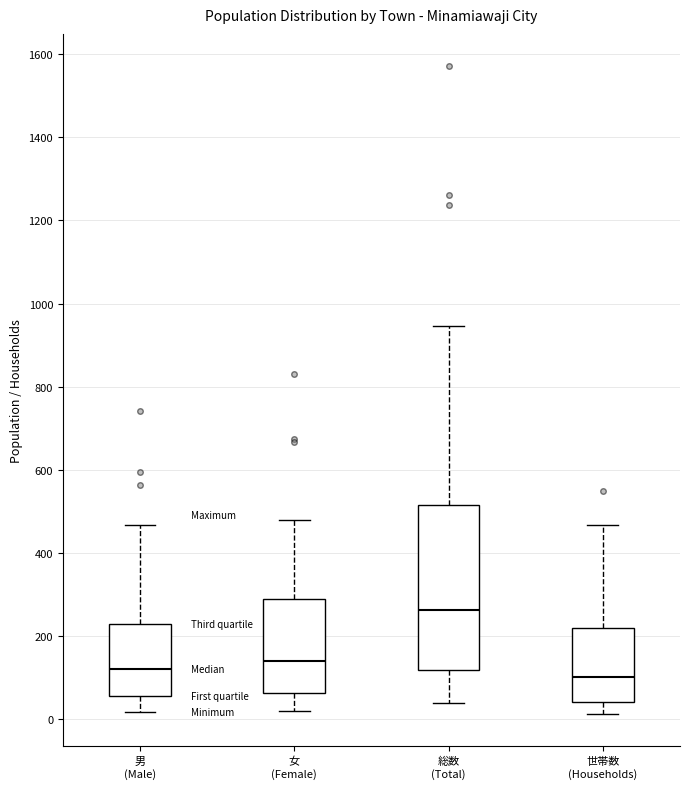

Comparing the boxes themselves (not the whiskers), which one is the tallest?

総数 (Total)